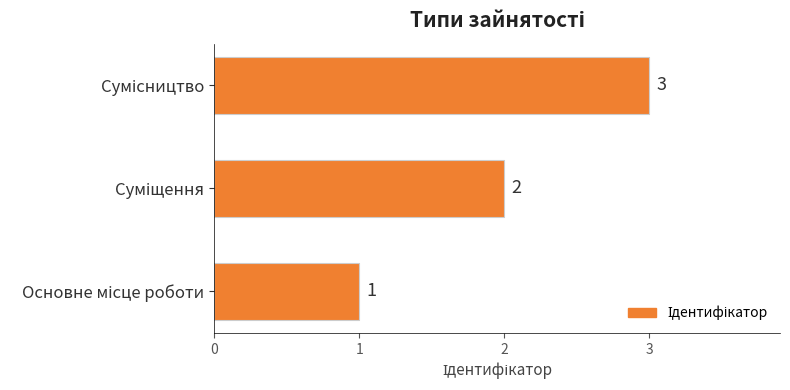

How many data points are less than 2?

1